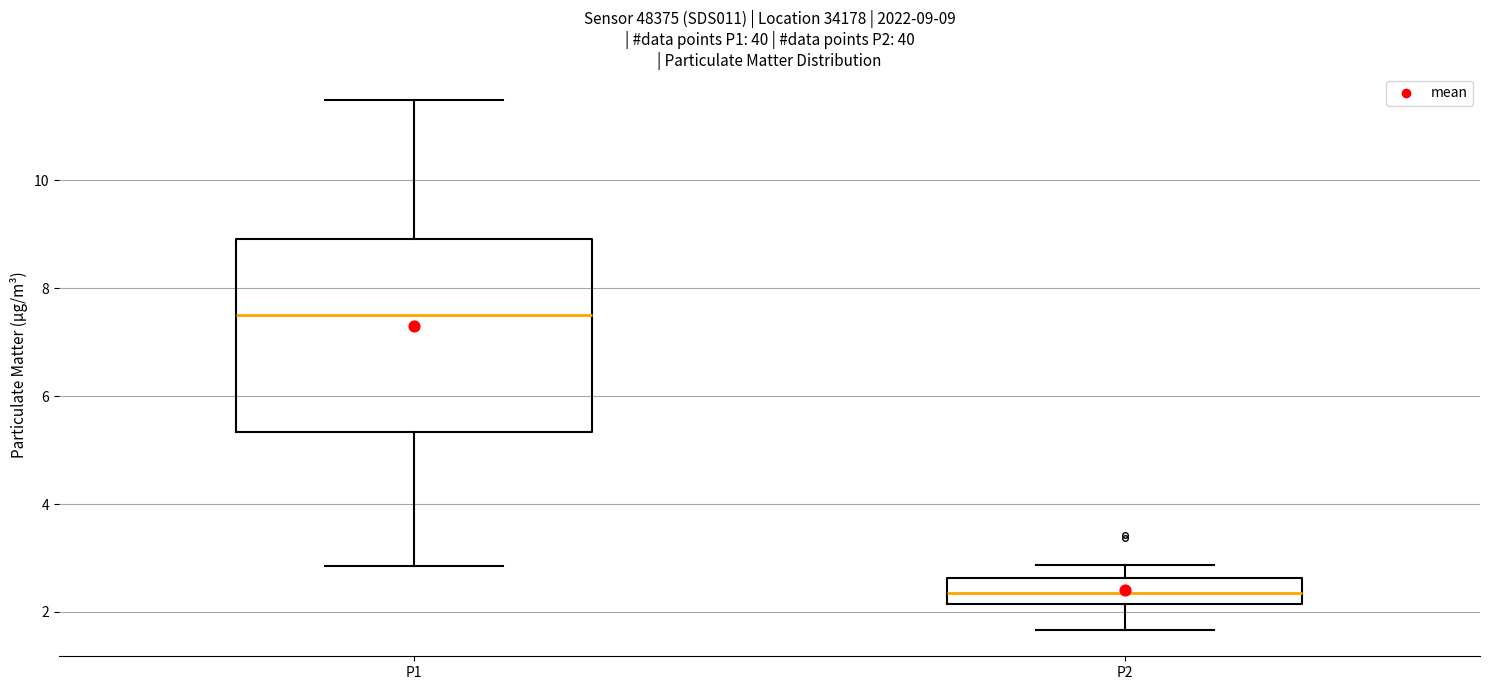

Which box has the highest median line?

P1